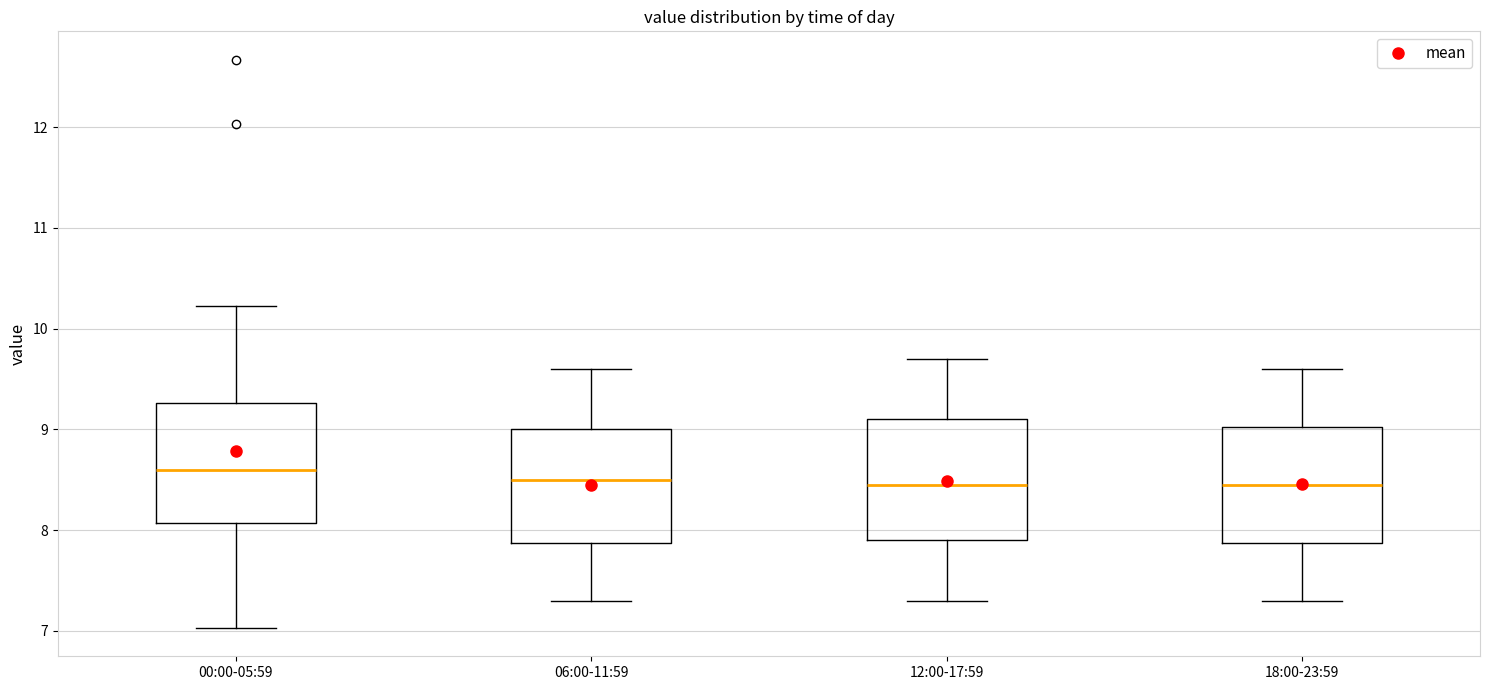

Reading left to right, read every box against the y-axis: the position of its median line, the range the box covers, and the ends of its whiskers. The values are not printed on the chart, so give them approximately, as read against the axis.

00:00-05:59: median 8.6, box 8.1 to 9.3, whiskers 7.0 to 10.2
06:00-11:59: median 8.5, box 7.9 to 9.0, whiskers 7.3 to 9.6
12:00-17:59: median 8.5, box 7.9 to 9.1, whiskers 7.3 to 9.7
18:00-23:59: median 8.5, box 7.9 to 9.0, whiskers 7.3 to 9.6